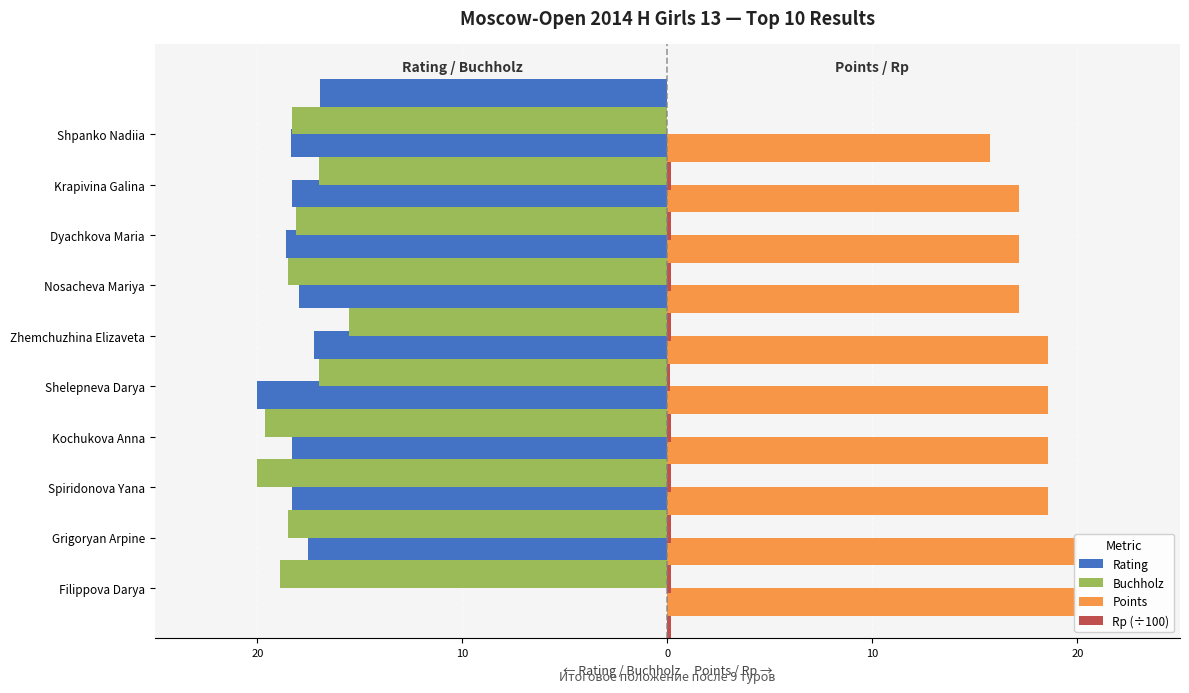

How many groups of bars are there?

10